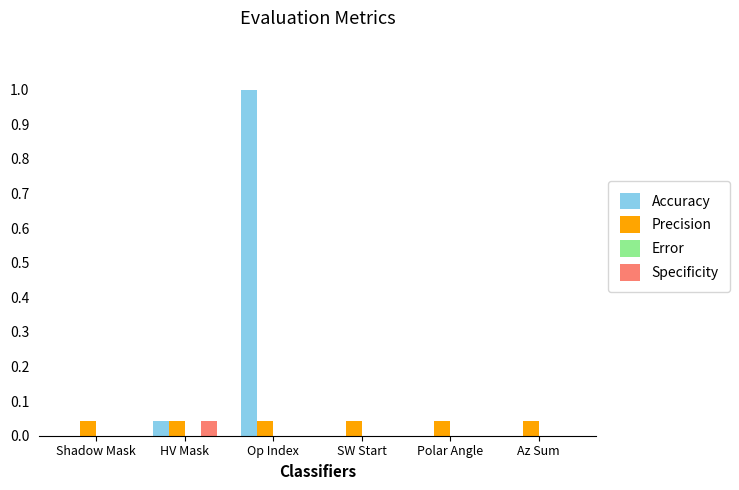

Which label corresponds to the largest value in the chart?

Op Index